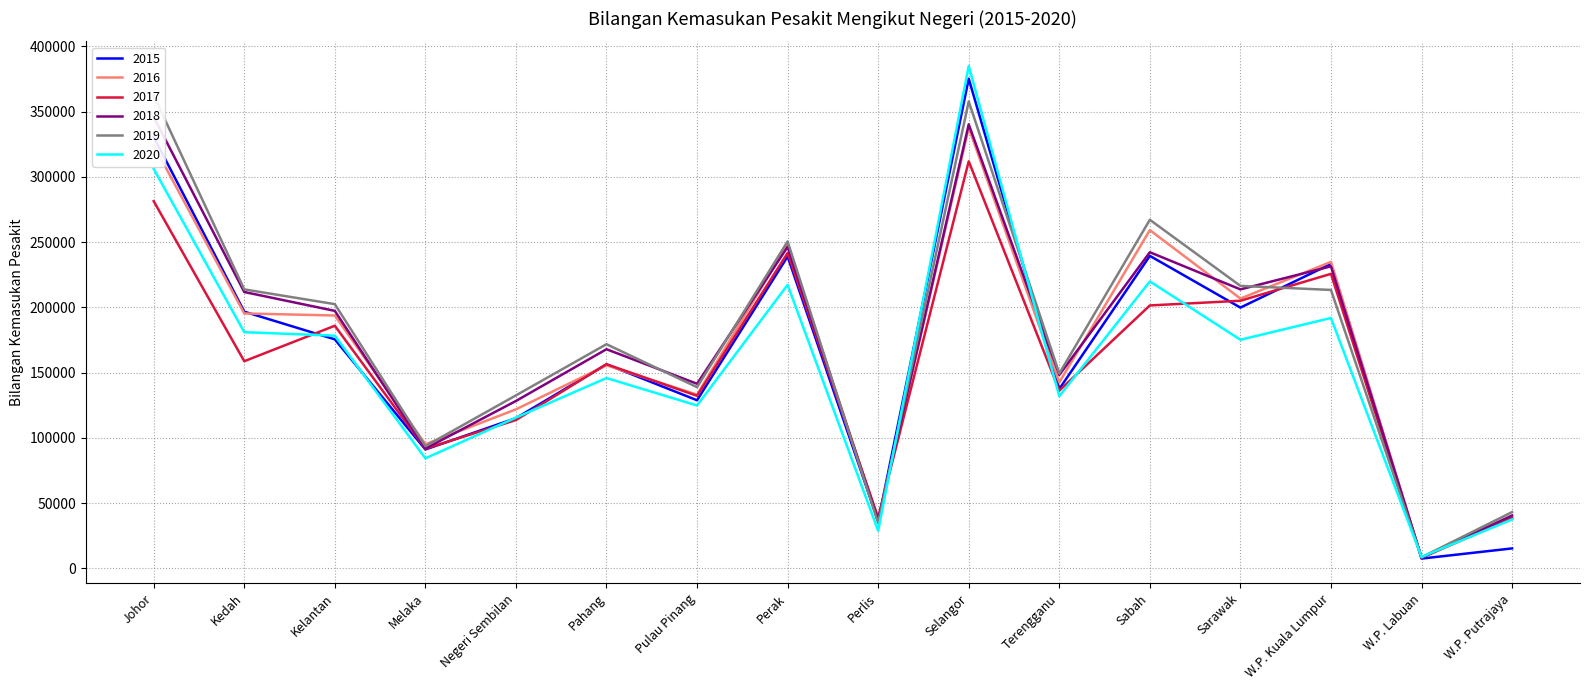

How many times do 2015 and 2017 cross each other?

7